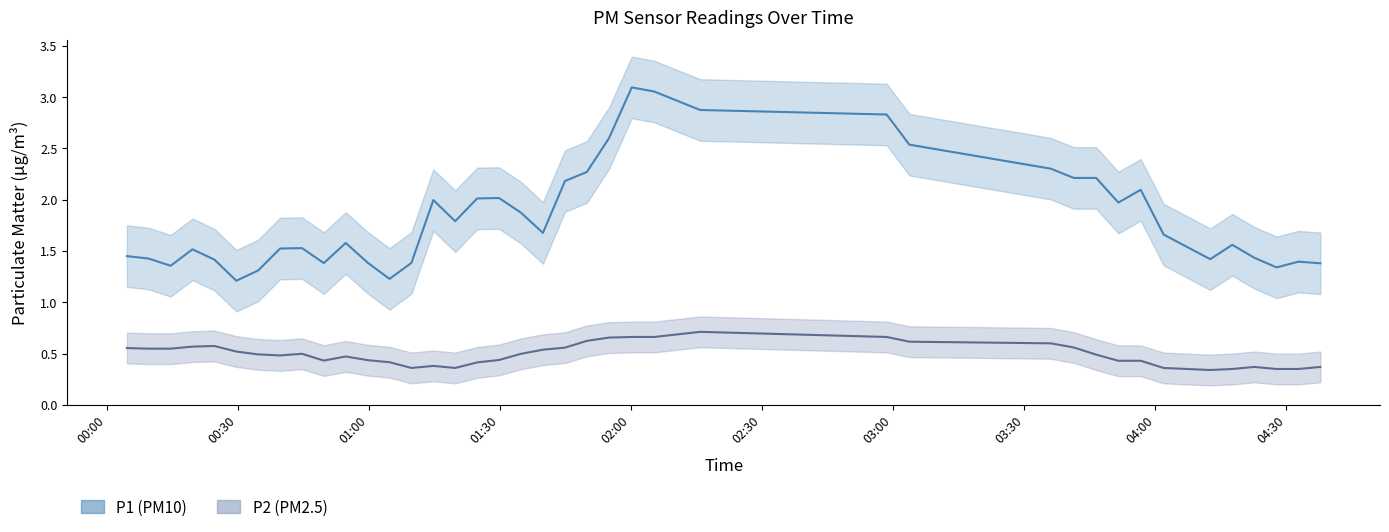

What are all the series names shown in the legend?

P1, P2